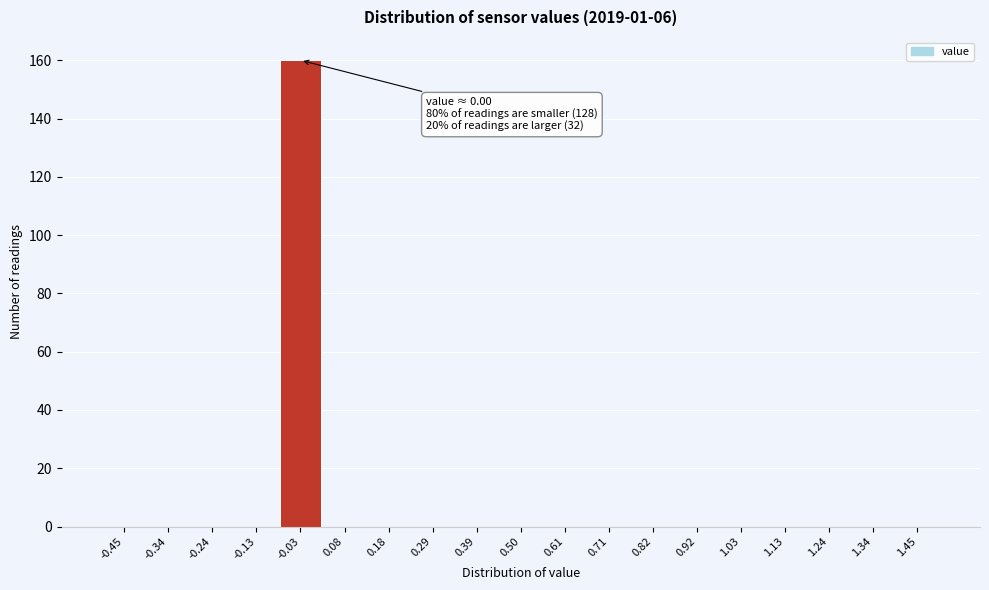

Which range on the x-axis has the tallest bar?

-0.08 to 0.02